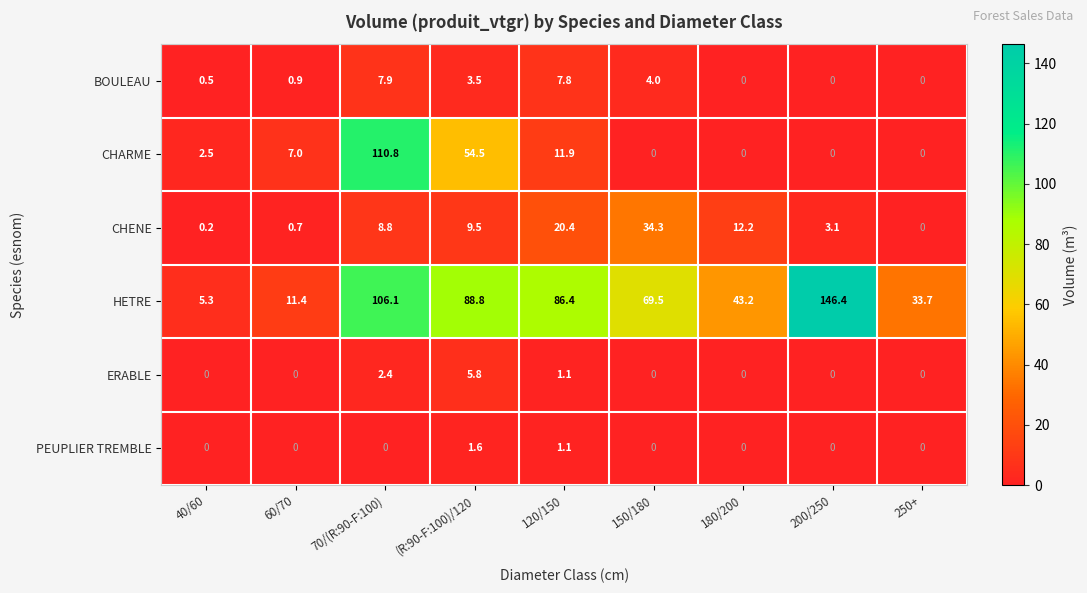

How many distinct data groups are displayed?

6